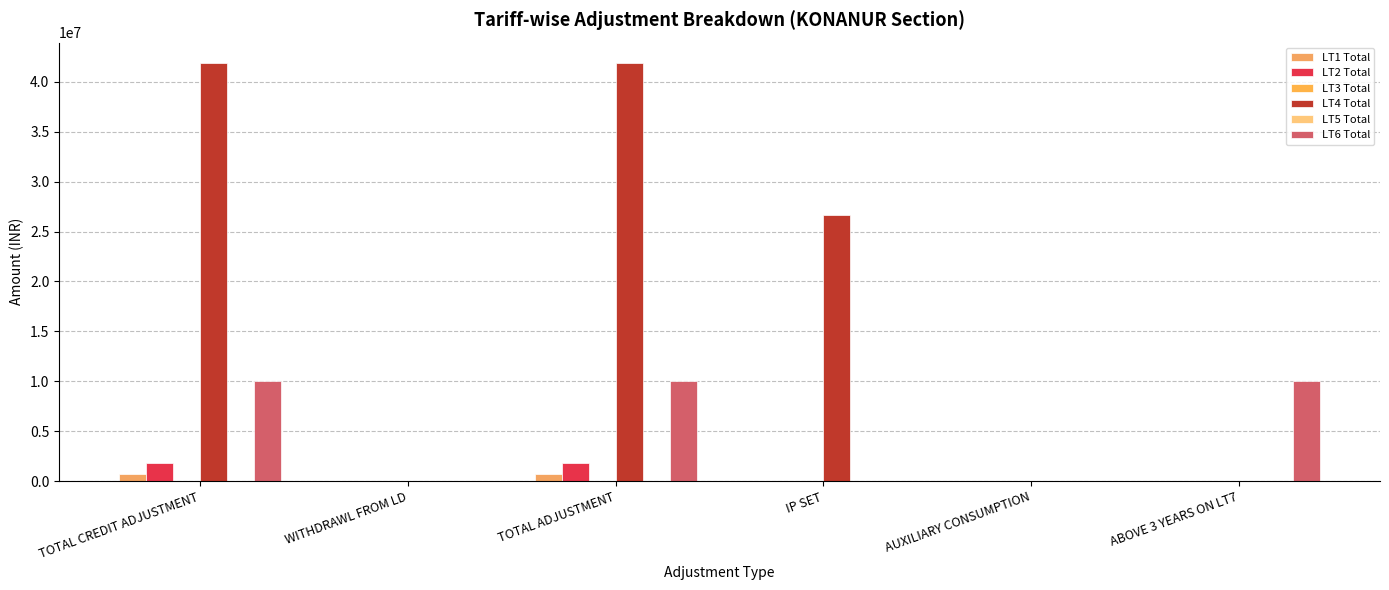

Are the bars grouped side by side (vs. stacked)?

Yes